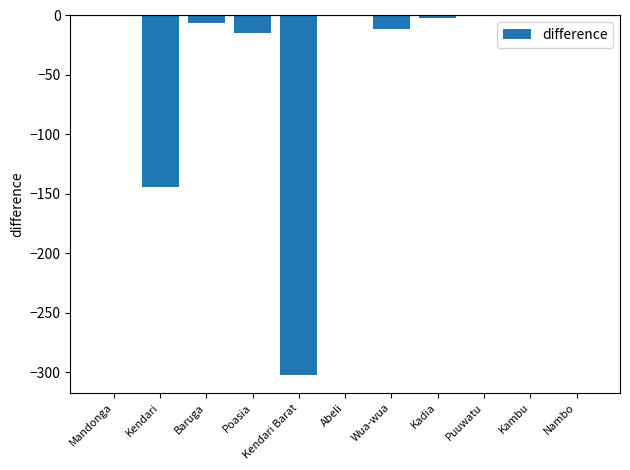

Count the number of categories in the chart.

11